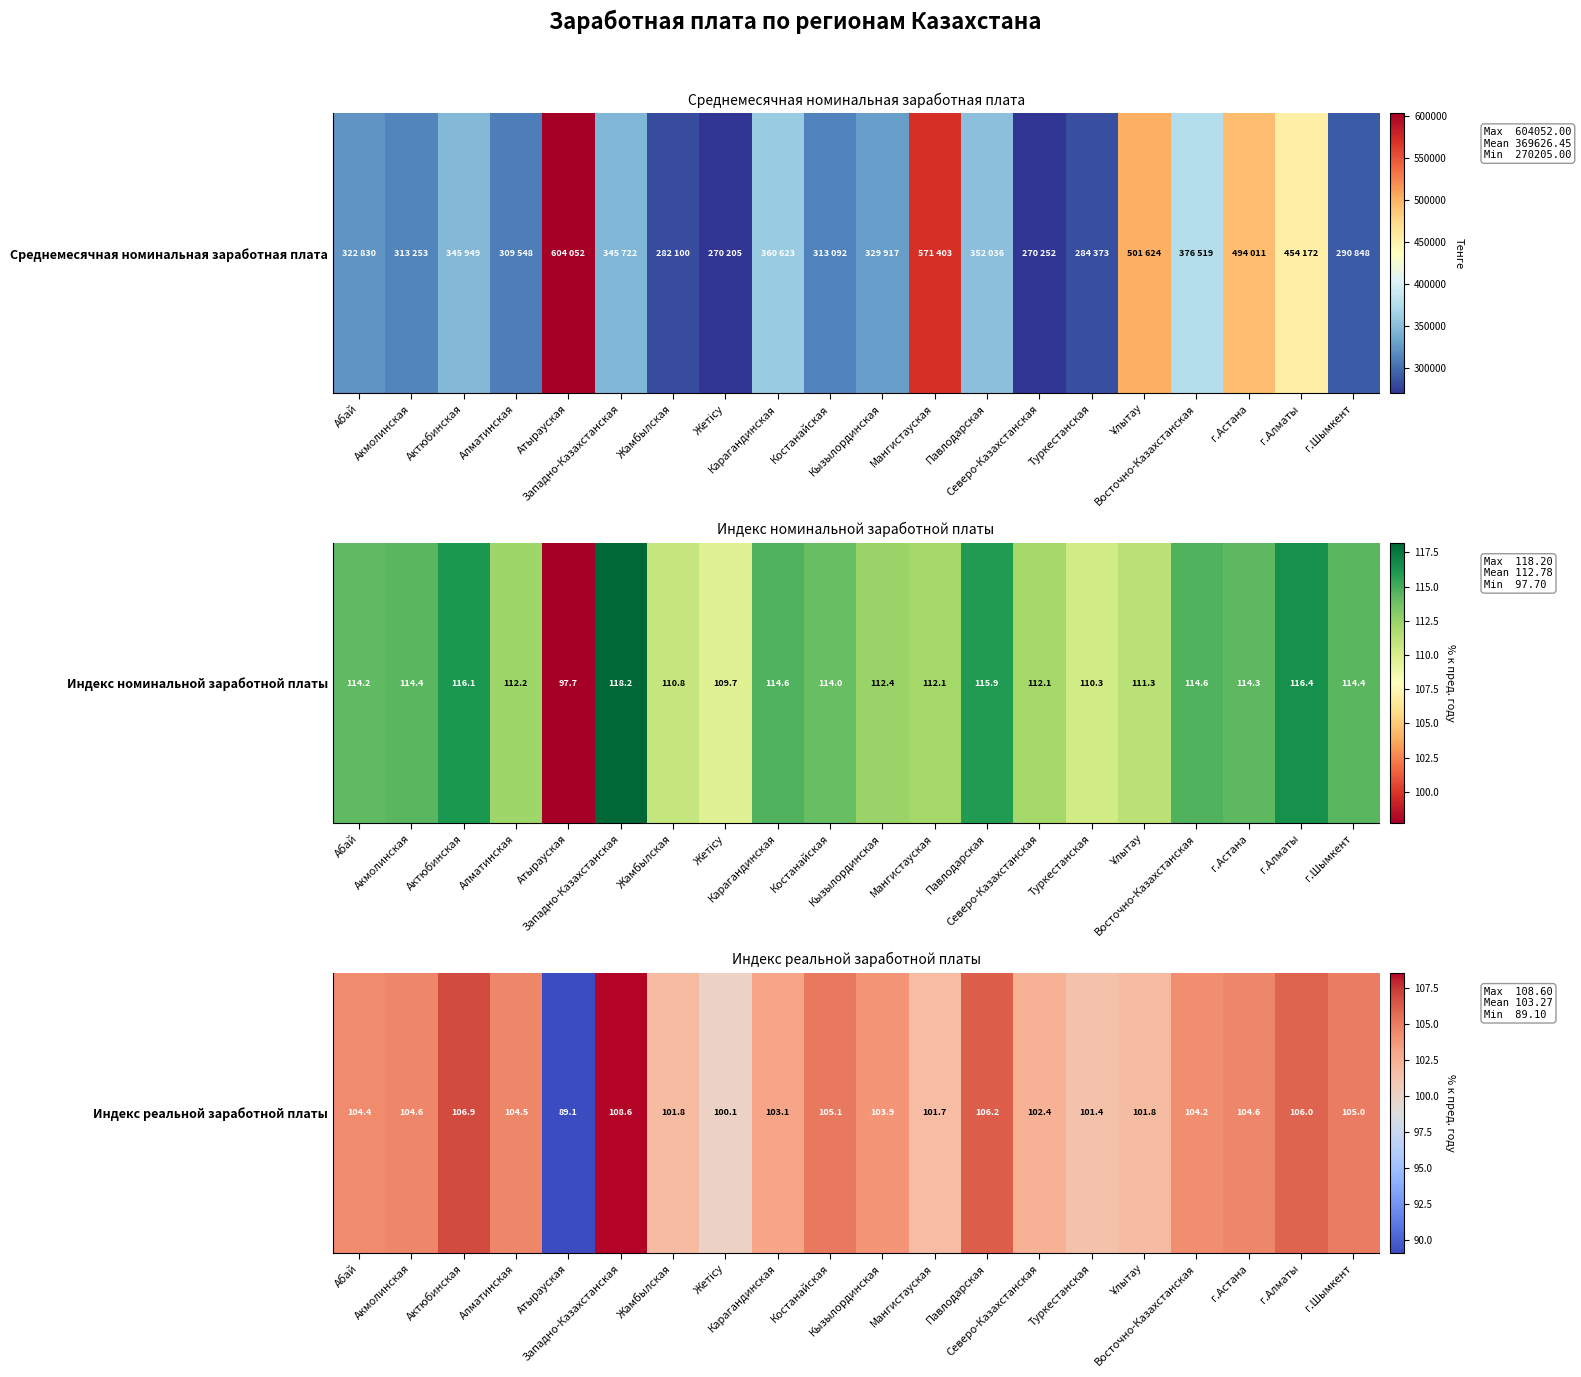

What is the difference between the maximum and minimum values?

19.5